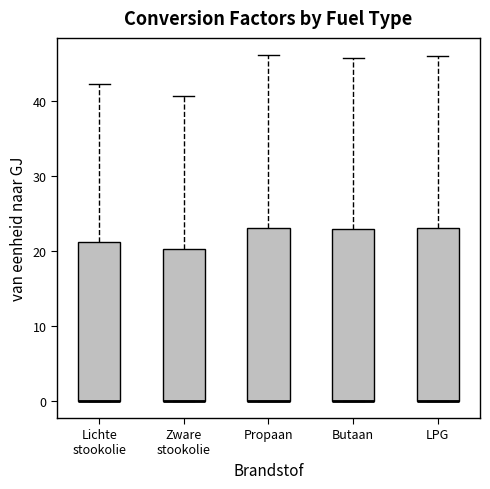

Reading left to right, read every box against the y-axis: the position of its median line, the range the box covers, and the ends of its whiskers. The values are not printed on the chart, so give them approximately, as read against the axis.

Lichte stookolie: median 0 (drawn on the box's lower edge), box 0 to 21, whiskers 0 to 42
Zware stookolie: median 0 (drawn on the box's lower edge), box 0 to 20, whiskers 0 to 41
Propaan: median 0 (drawn on the box's lower edge), box 0 to 23, whiskers 0 to 46
Butaan: median 0 (drawn on the box's lower edge), box 0 to 23, whiskers 0 to 46
LPG: median 0 (drawn on the box's lower edge), box 0 to 23, whiskers 0 to 46